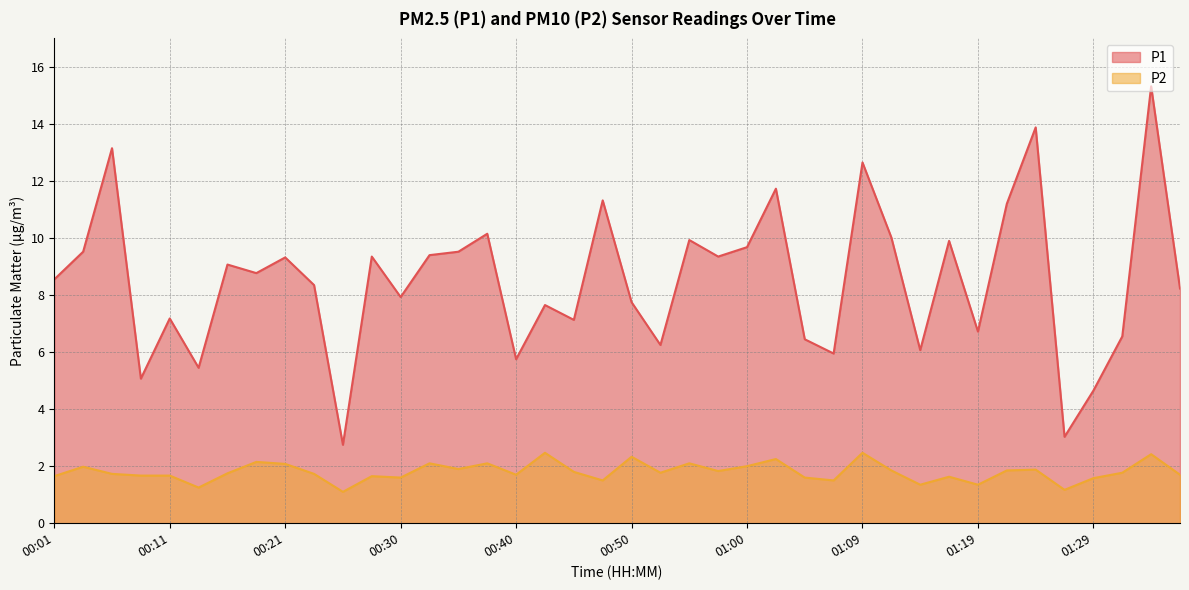

Which category has the lowest value across all series?

00:25